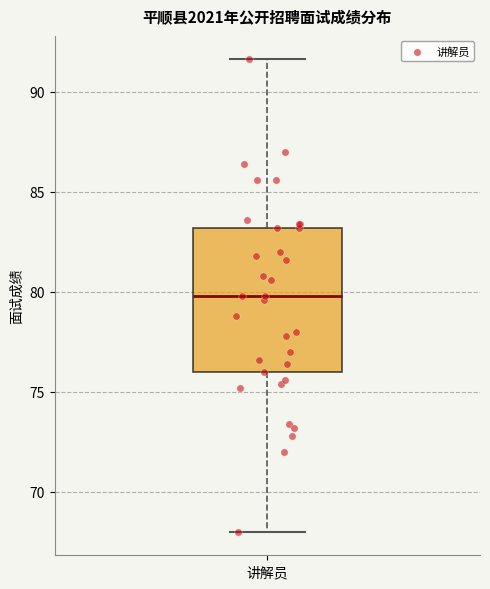

Transcribe this box plot: give where the median line is, the range the box spans, and where the two whiskers end, as read against the y-axis. The values are not printed on the chart, so give them approximately, as read against the axis.

median 80.0, box 76.0 to 83.0, whiskers 68.0 to 91.5